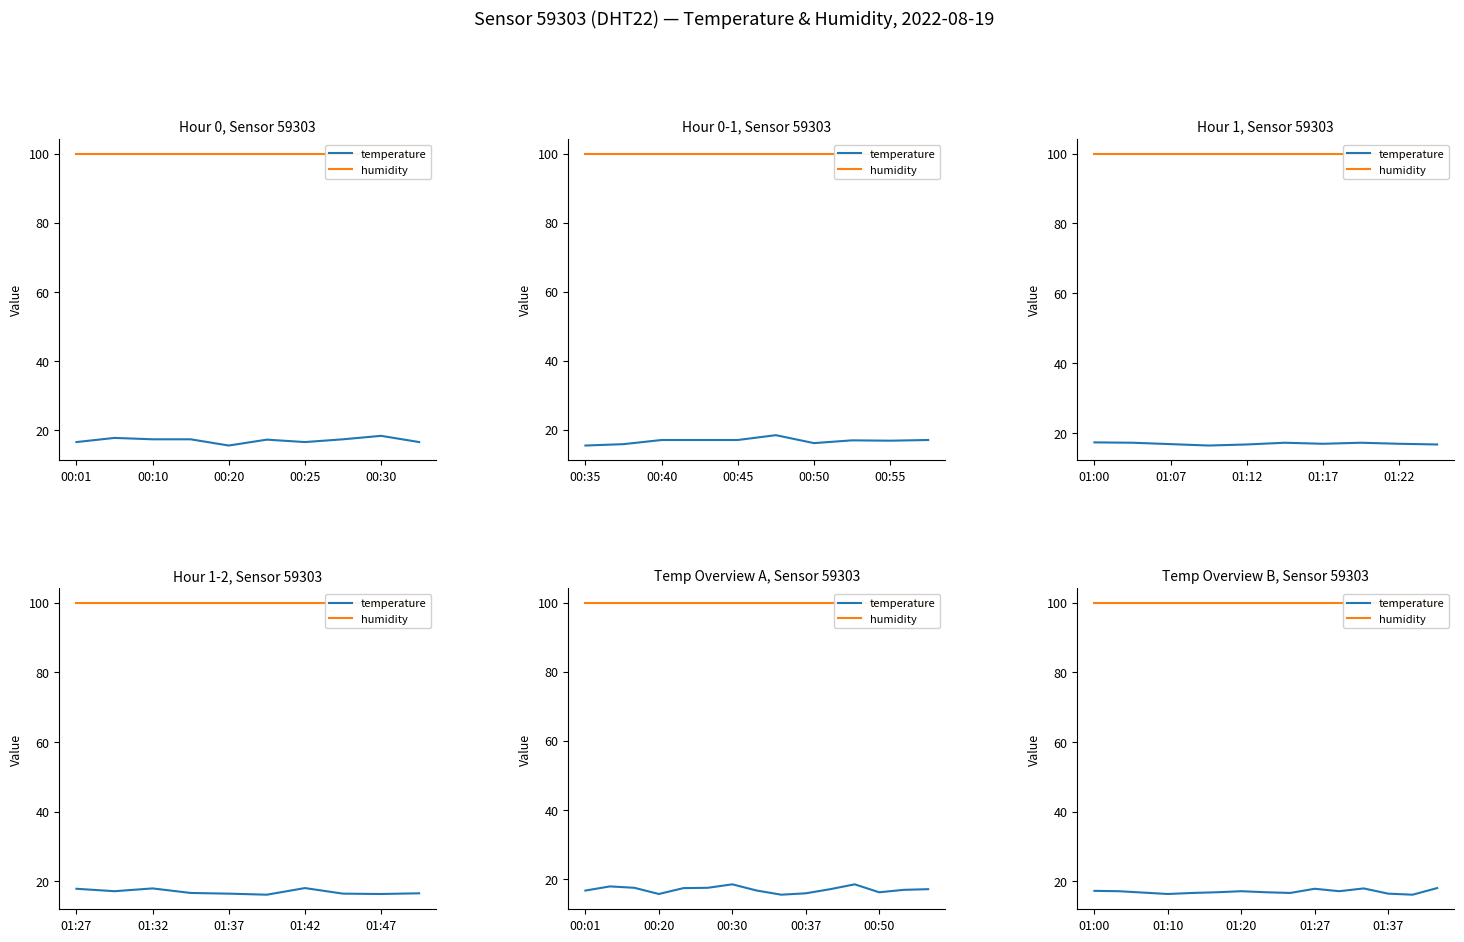

Which category has the highest value in the humidity series?

01:00